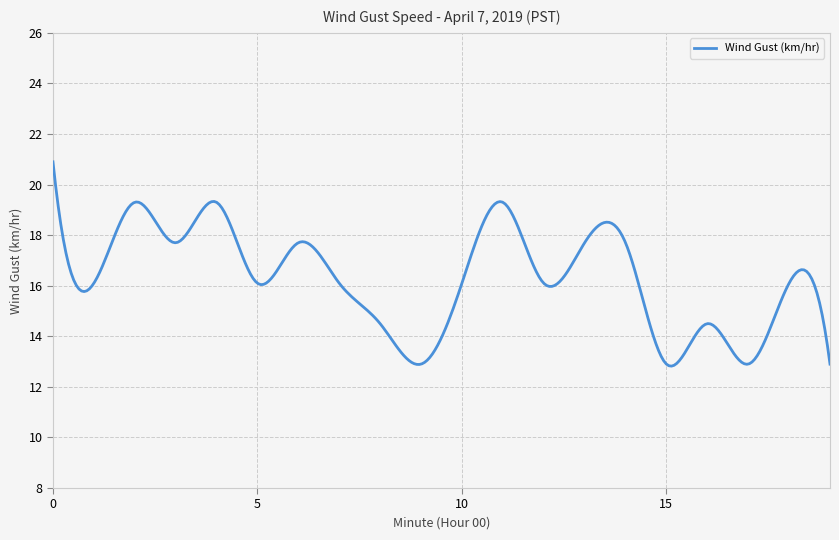

How many lines are shown in the chart?

1